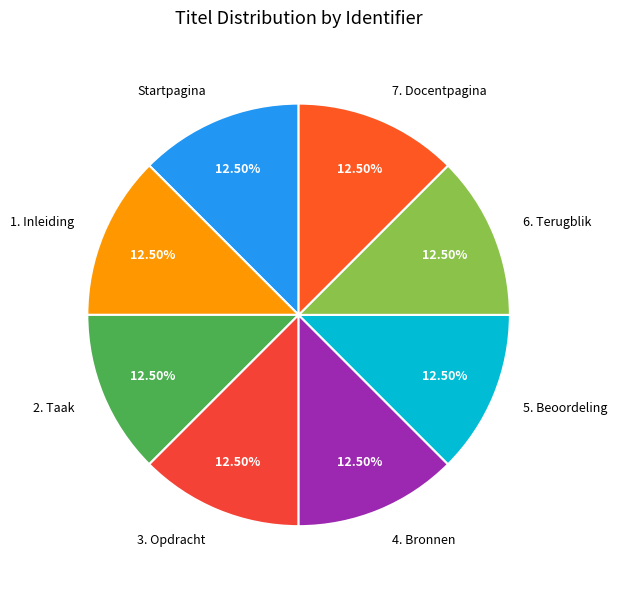

Is there any slice that represents more than half of the pie?

No